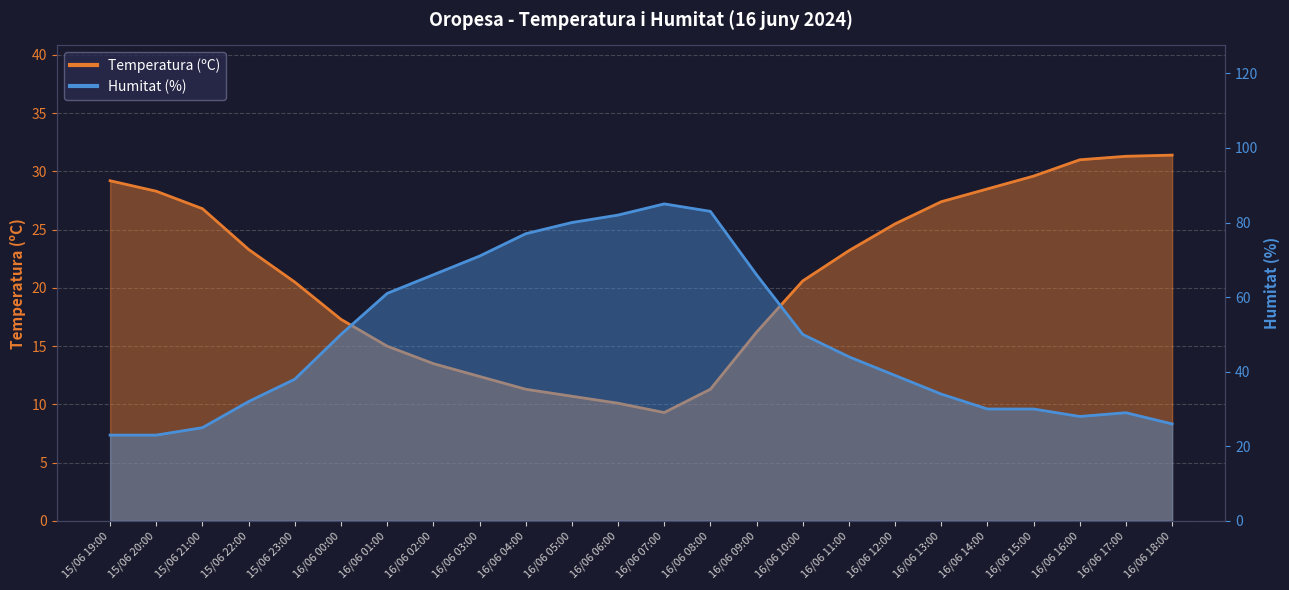

True or false: Temperatura (ºC) has more than 2 interior local peaks.

False